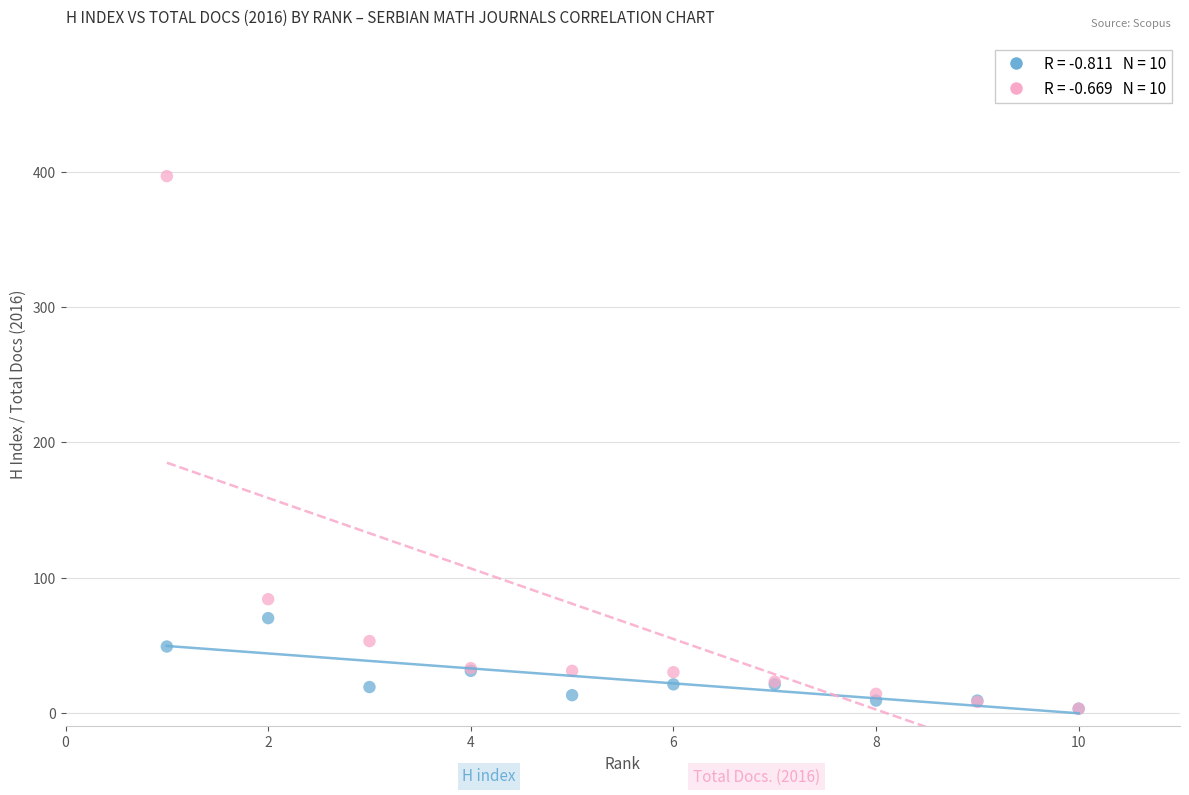

Across all series, what Y value is closest to 200?

84